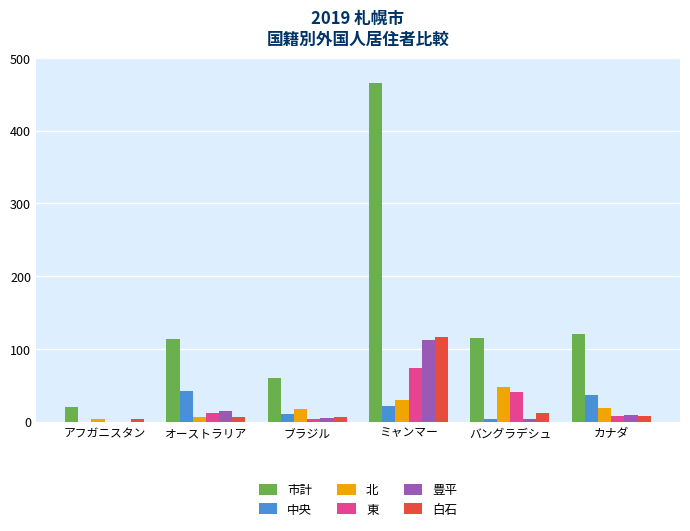

What is the greatest value displayed?

466